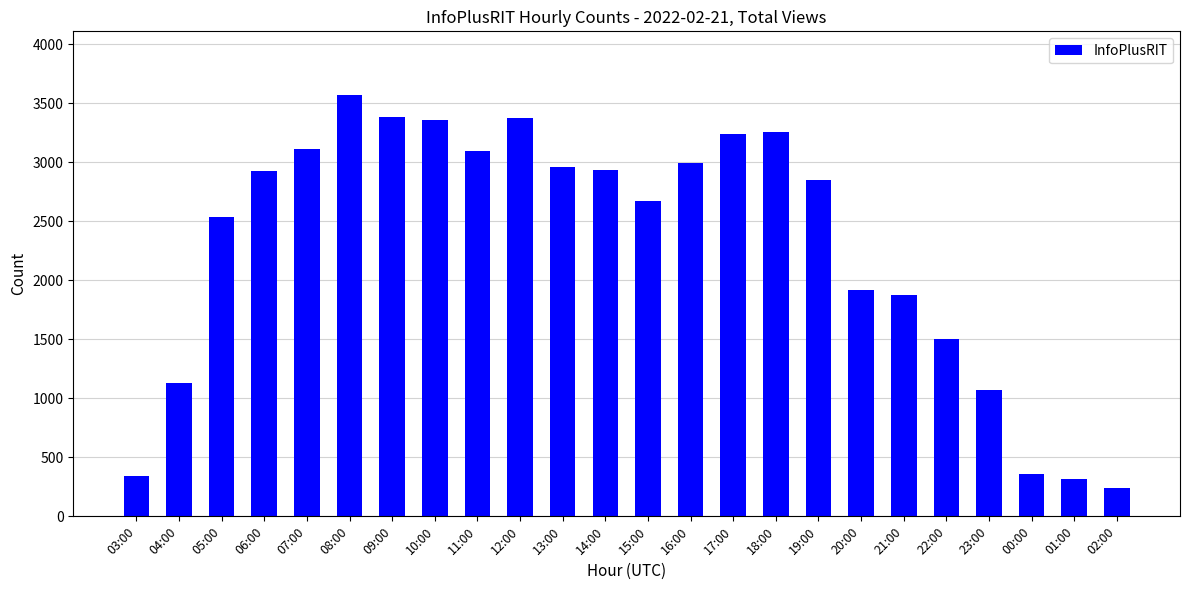

Read the value at 07:00.

3112